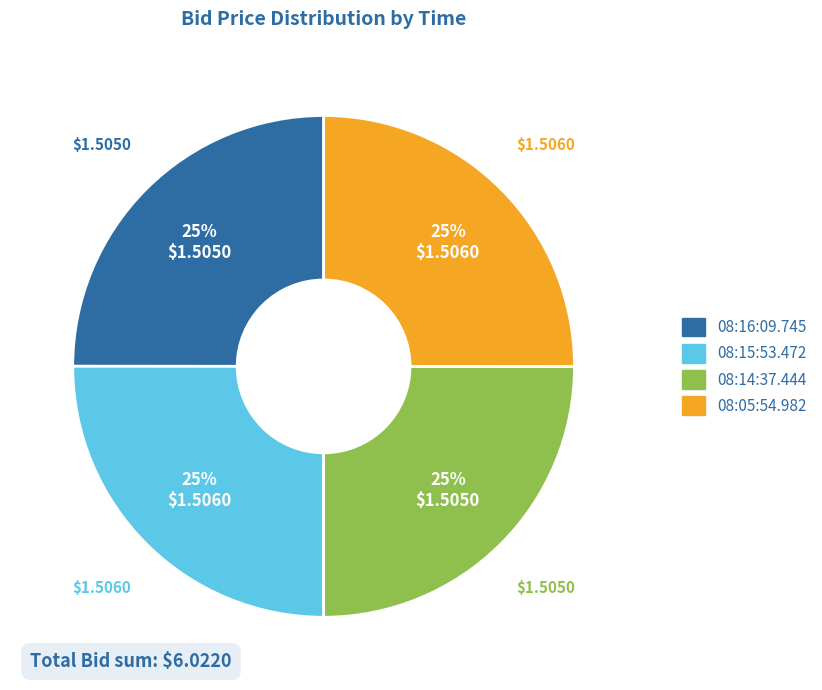

To the nearest percent, what percentage of the pie is 08:05:54.982?

25%